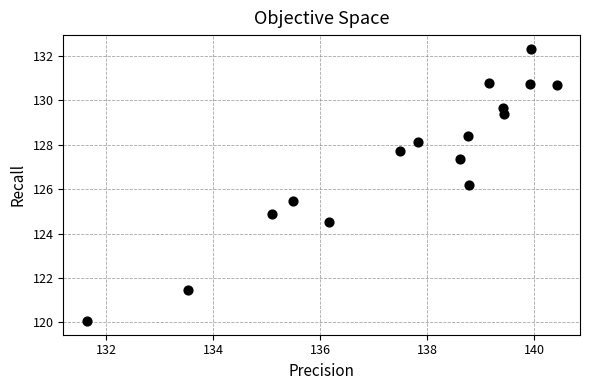

What is the range of X values (max minus min)?

8.8